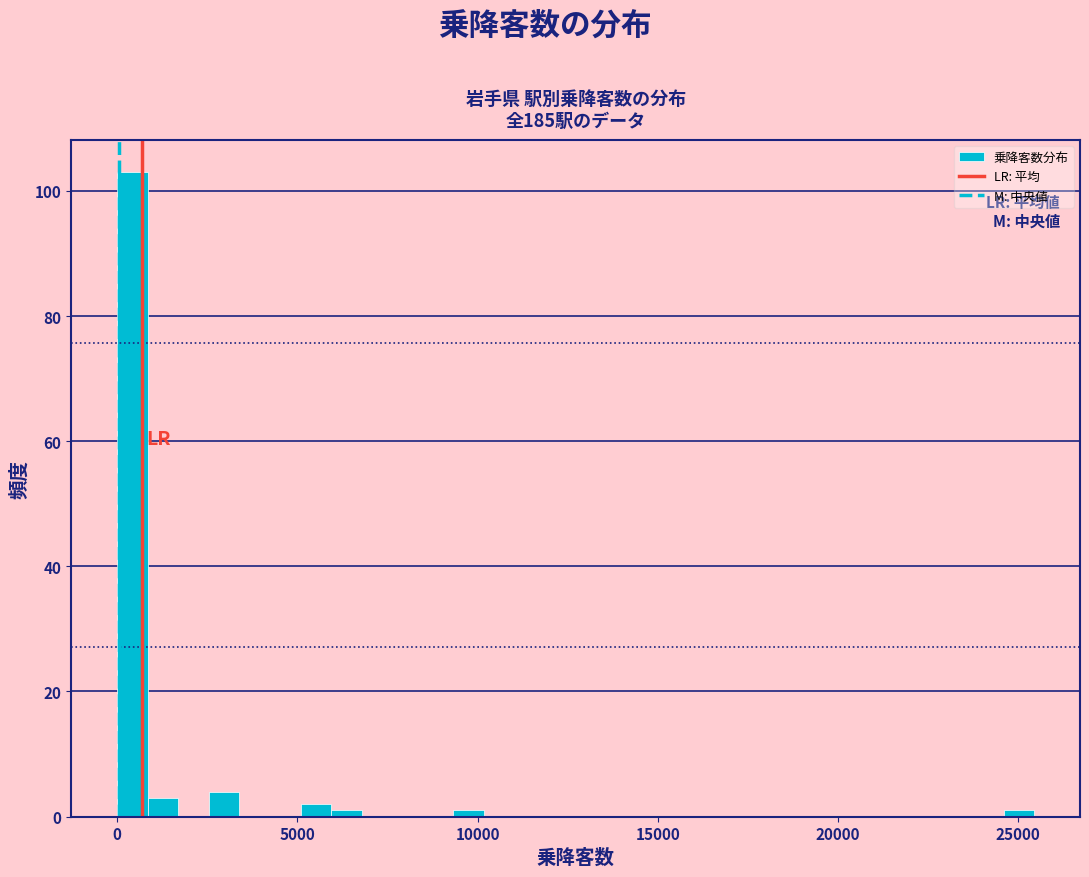

Around what value on the x-axis is the tallest bar? Give the approximate position of its centre, as read against the axis.

500